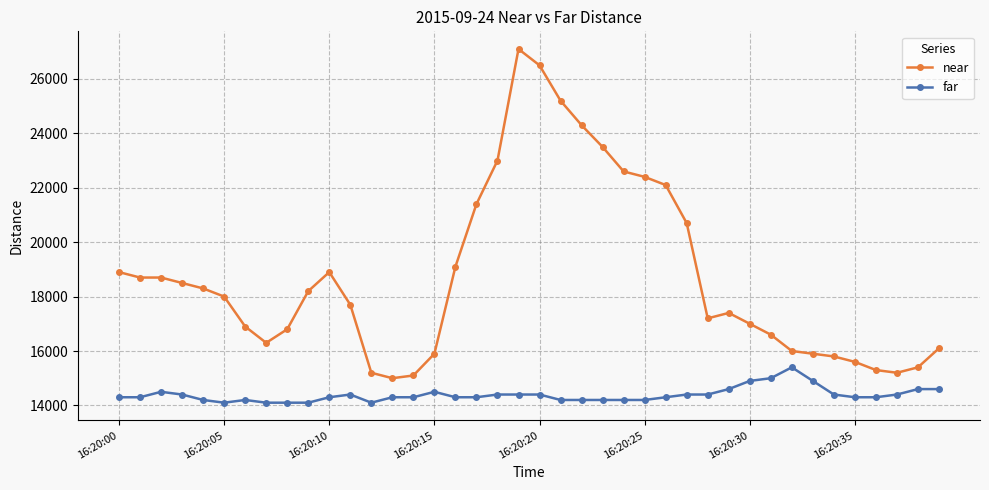

What is the sum of all near values?

748500